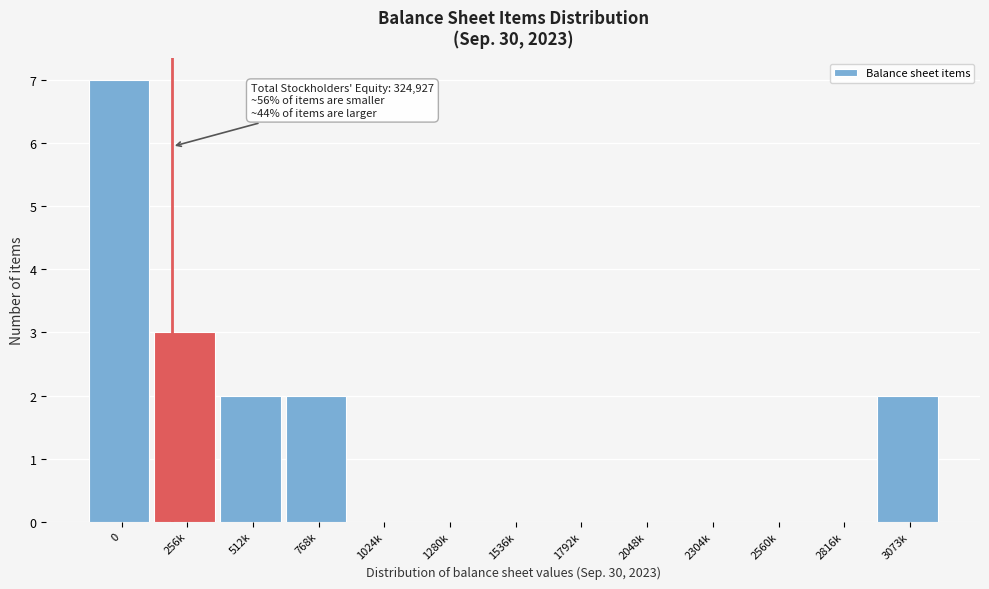

Reading left to right, transcribe all the data shown in this chart.

0=7	256k=3	512k=2	768k=2	1024k=0	1280k=0	1536k=0	1792k=0	2048k=0	2304k=0	2560k=0	2816k=0	3073k=2